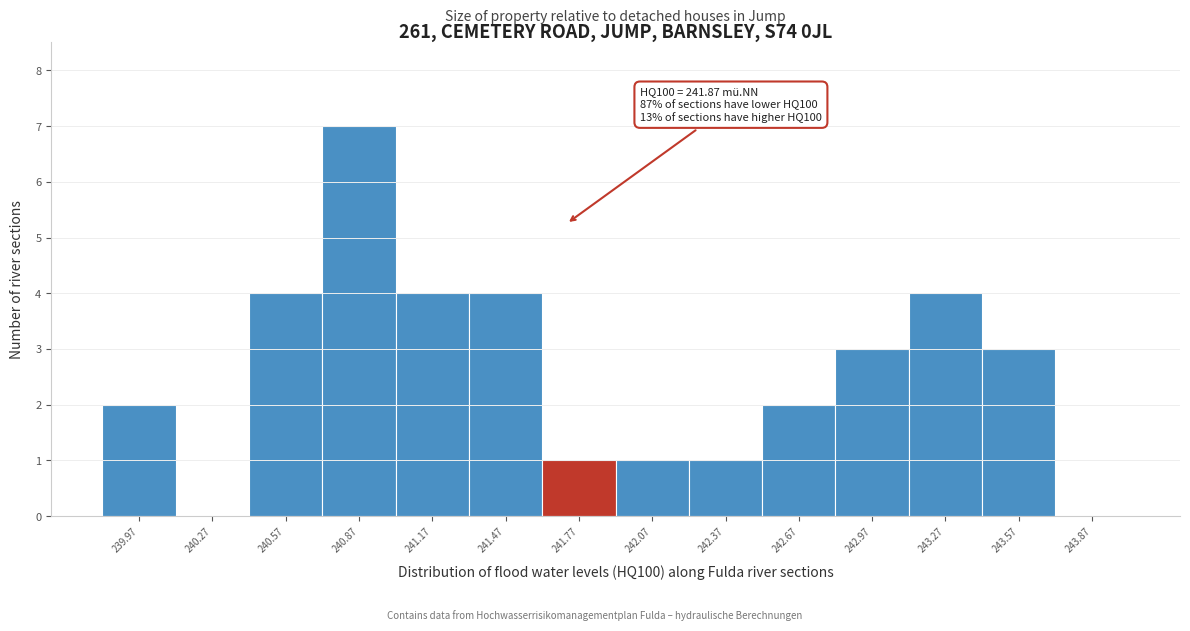

Reading right to left, transcribe all the data shown in this chart.

243.87=0	243.57=3	243.27=4	242.97=3	242.67=2	242.37=1	242.07=1	241.77=1	241.47=4	241.17=4	240.87=7	240.57=4	240.27=0	239.97=2